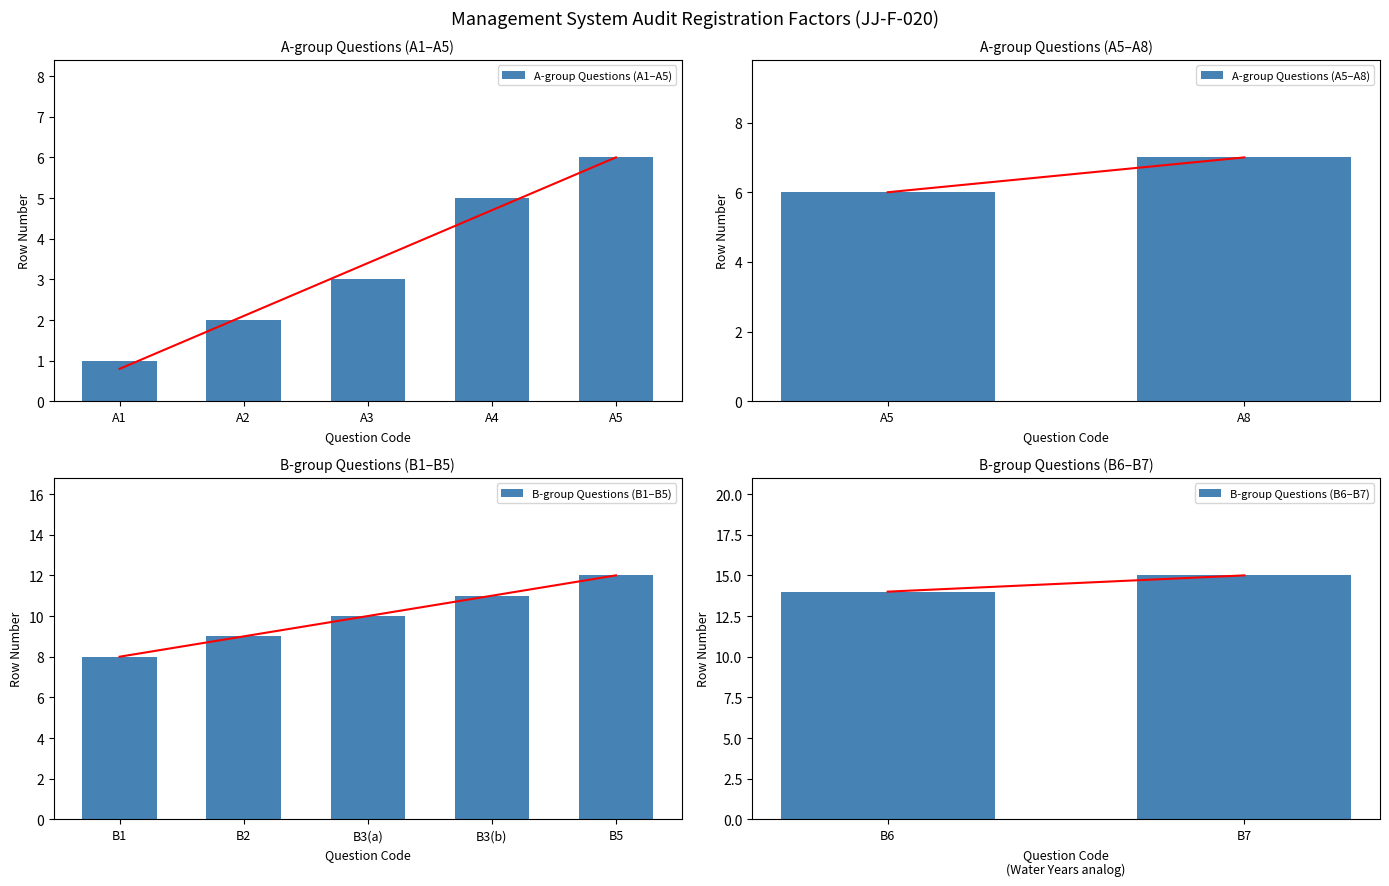

What is the label of the 2nd bar from the right?

B6